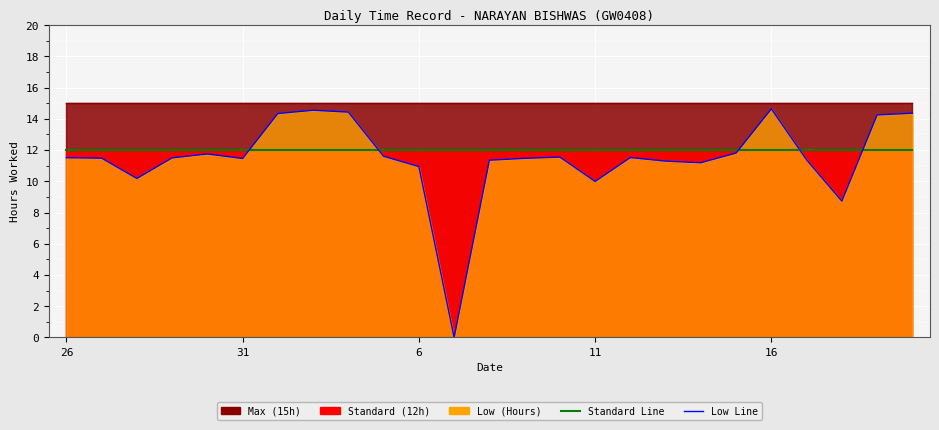

What is the total value across all series at 8?

26.4